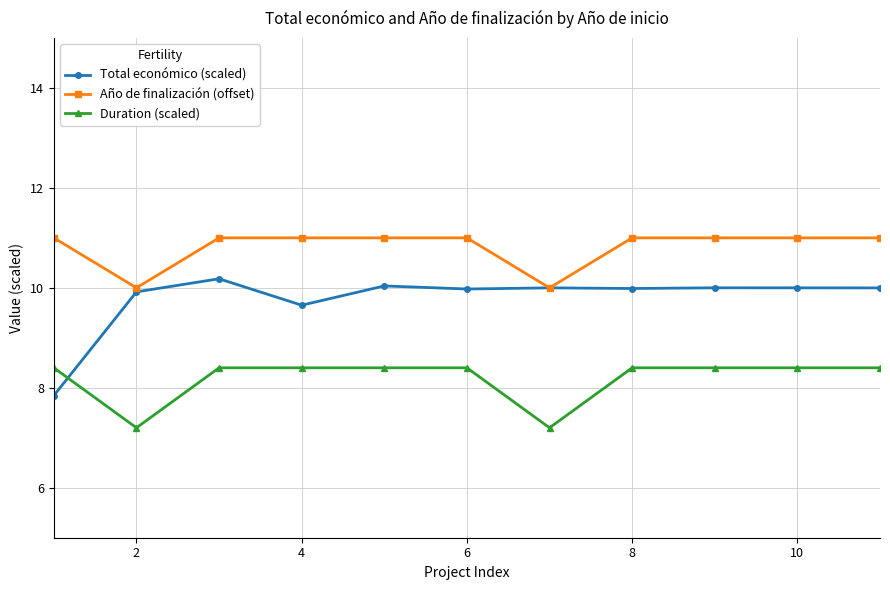

Reading left to right, transcribe all the data shown in this chart.

Total económico (scaled): 7.8	9.9	10.2	9.7	10.0	10.0	10.0	10.0	10.0	10.0	10.0
Año de finalización (offset): 11.0	10.0	11.0	11.0	11.0	11.0	10.0	11.0	11.0	11.0	11.0
Duration (scaled): 8.4	7.2	8.4	8.4	8.4	8.4	7.2	8.4	8.4	8.4	8.4